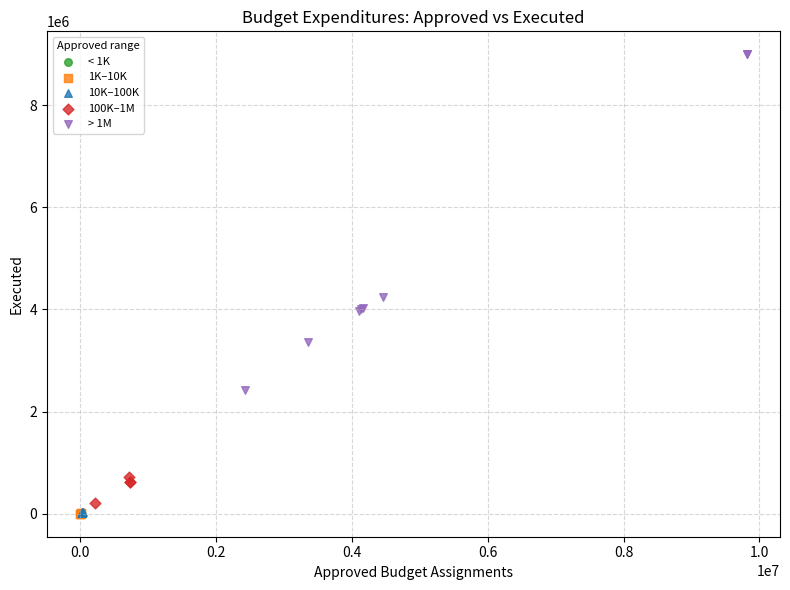

Which series reaches the maximum Y coordinate?

> 1M